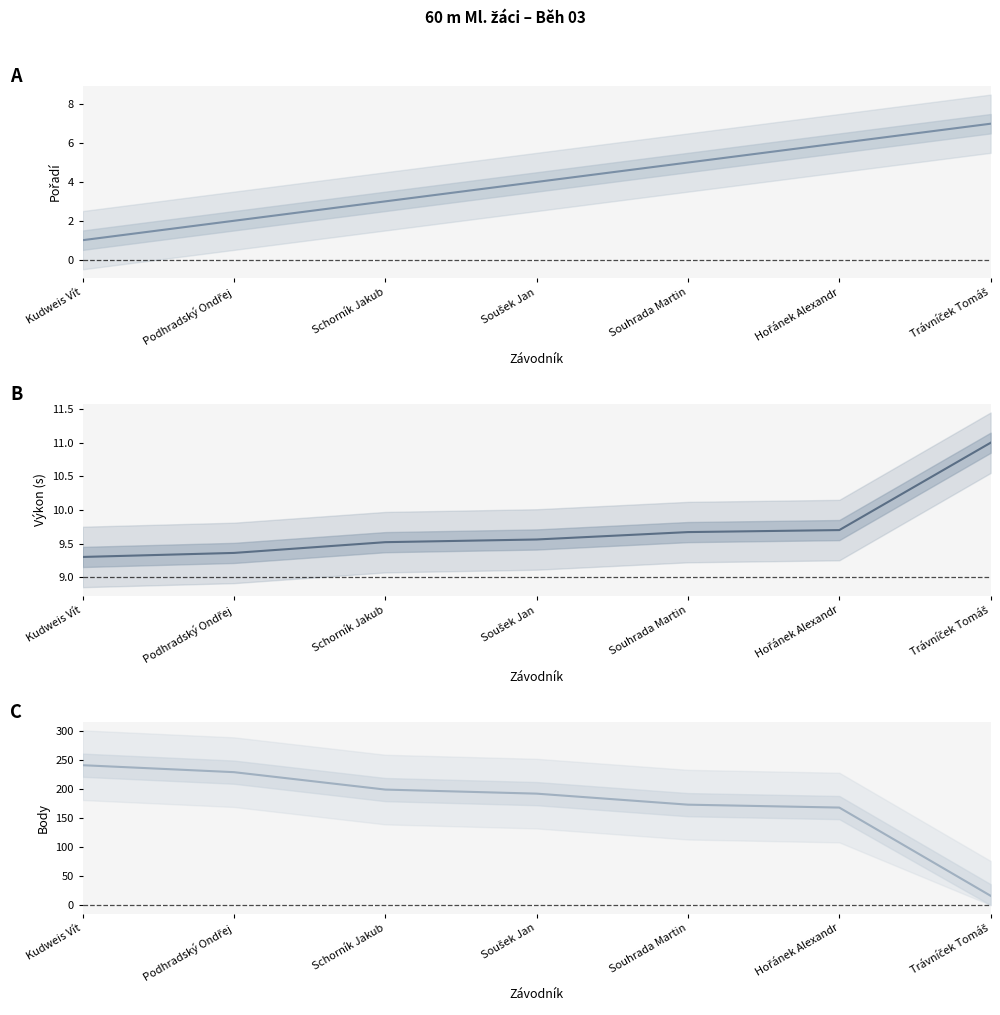

Reading left to right, transcribe all the data shown in this chart.

Pořadí: Kudweis Vít=1.0	Podhradský Ondřej=2.0	Schorník Jakub=3.0	Soušek Jan=4.0	Souhrada Martin=5.0	Hořánek Alexandr=6.0	Trávníček Tomáš=7.0
Výkon (s): Kudweis Vít=9.3	Podhradský Ondřej=9.4	Schorník Jakub=9.5	Soušek Jan=9.6	Souhrada Martin=9.7	Hořánek Alexandr=9.7	Trávníček Tomáš=11.0
Body: Kudweis Vít=241.0	Podhradský Ondřej=229.0	Schorník Jakub=199.0	Soušek Jan=192.0	Souhrada Martin=173.0	Hořánek Alexandr=168.0	Trávníček Tomáš=16.0